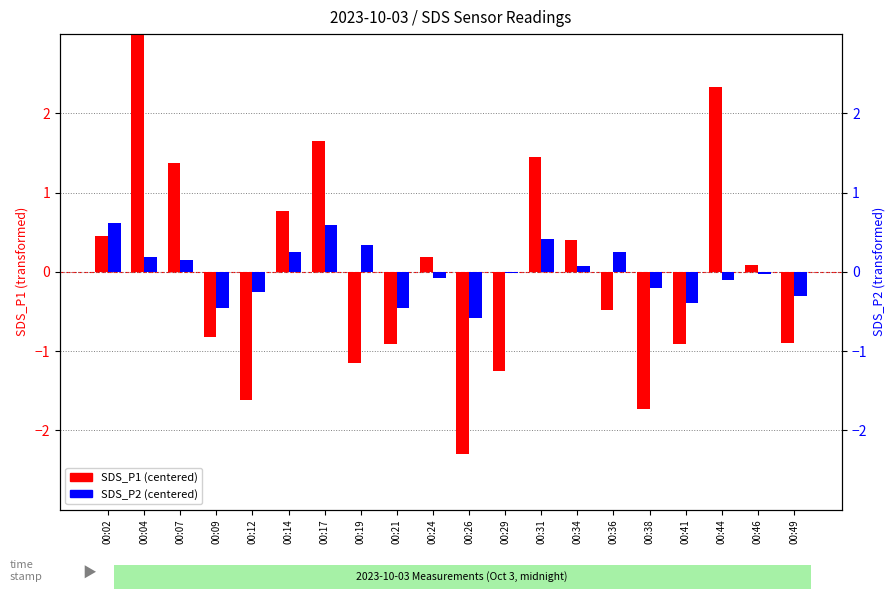

What is the difference between the second highest and second lowest values in the SDS_P1 (centered) series?

4.1